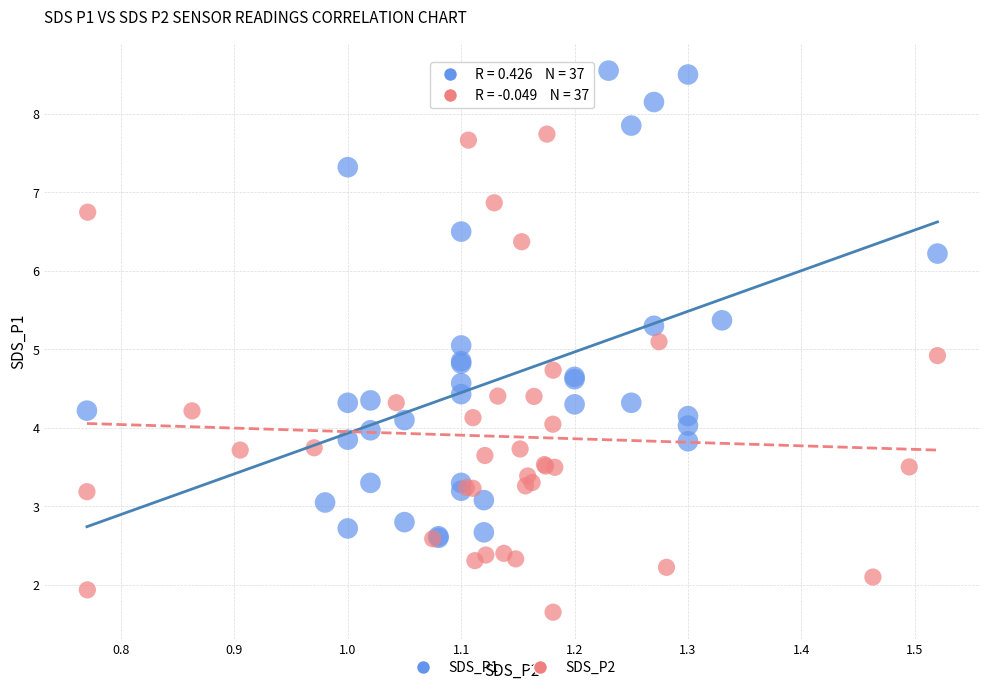

Which series contains the lowest Y value?

SDS_P2